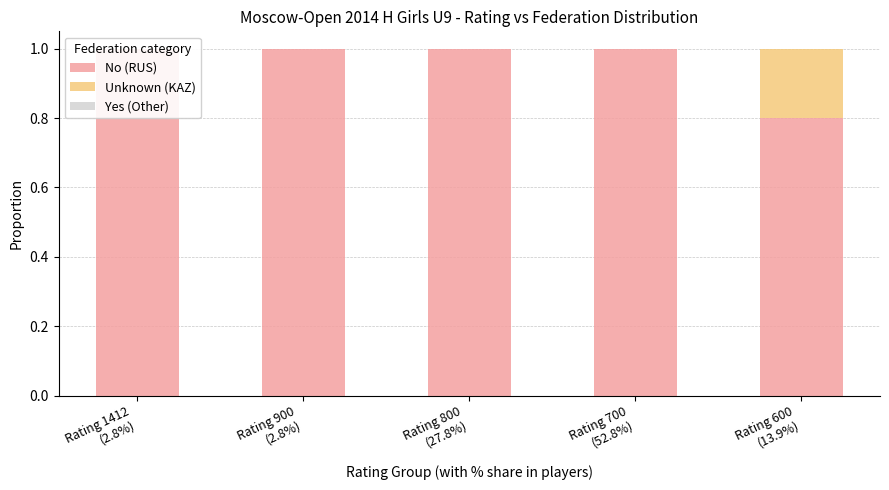

What is the total value across all series at Rating 600
(13.9%)?

1.0